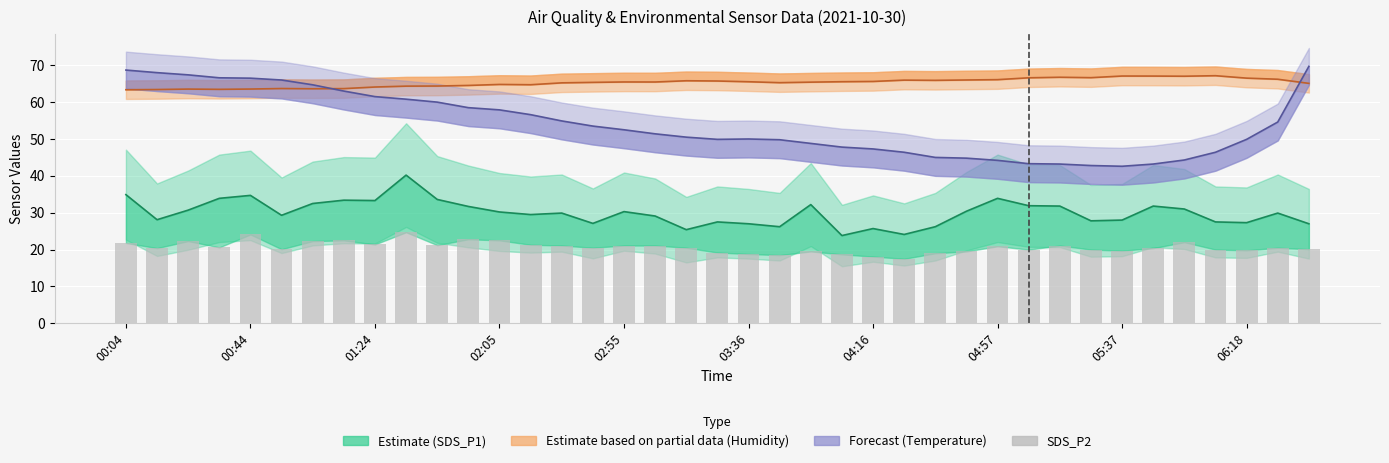

The value at 35 is 8.6. True or false?

False